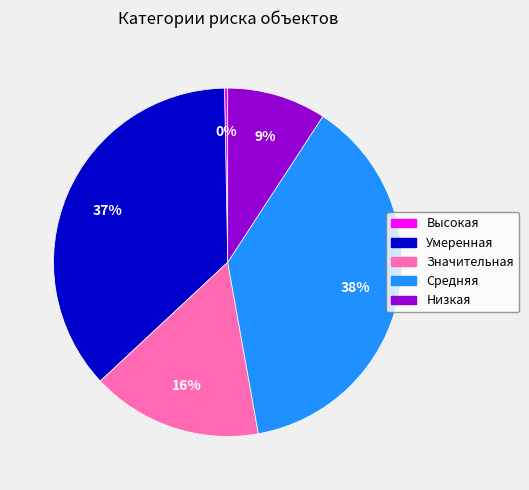

How many segments does this pie chart have?

5